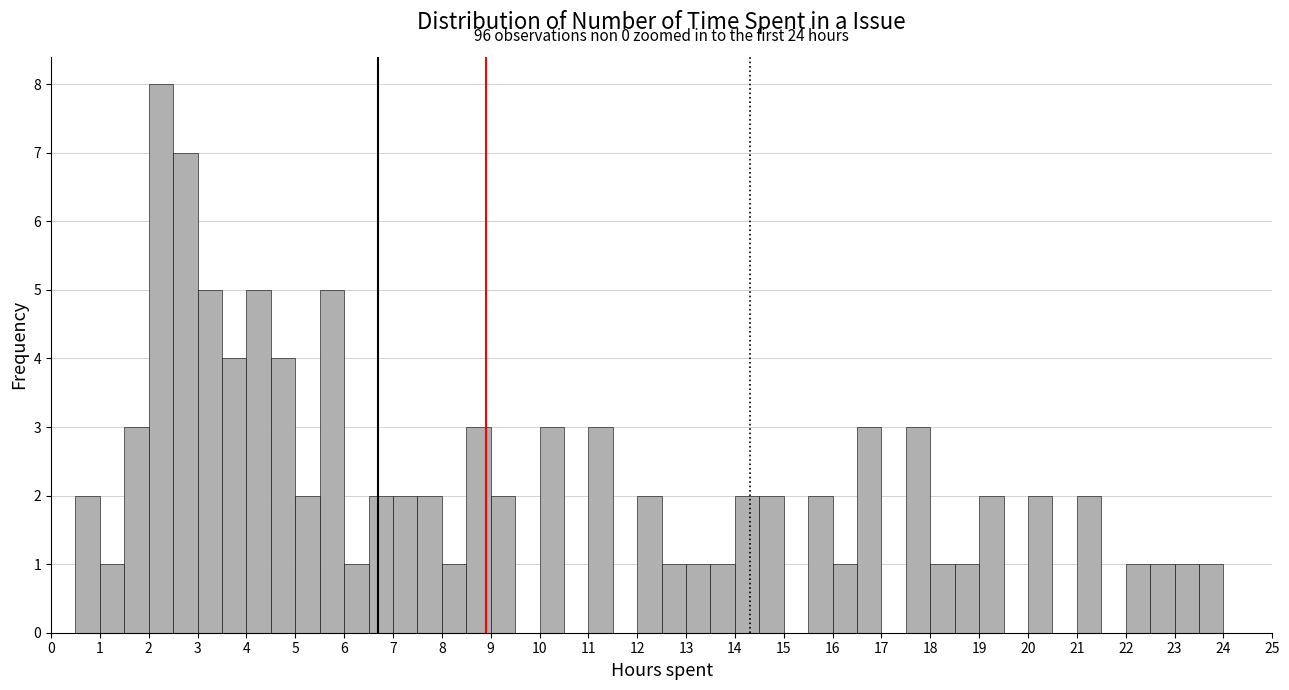

Which range on the x-axis has the tallest bar?

2.0 to 2.5